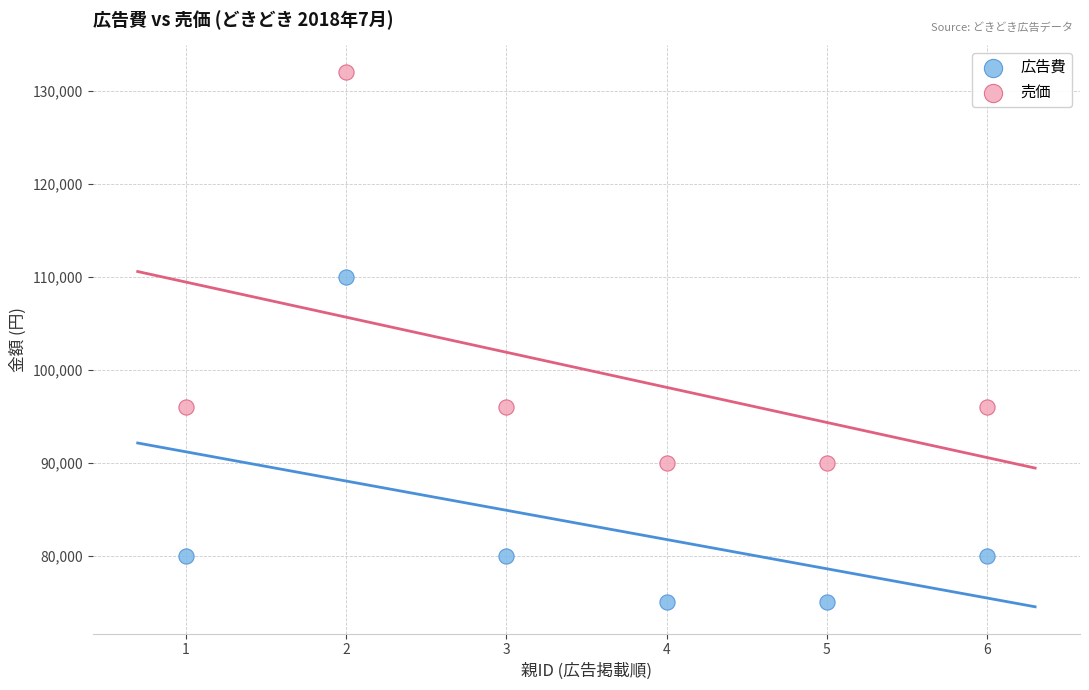

Which series contains the lowest Y value?

広告費